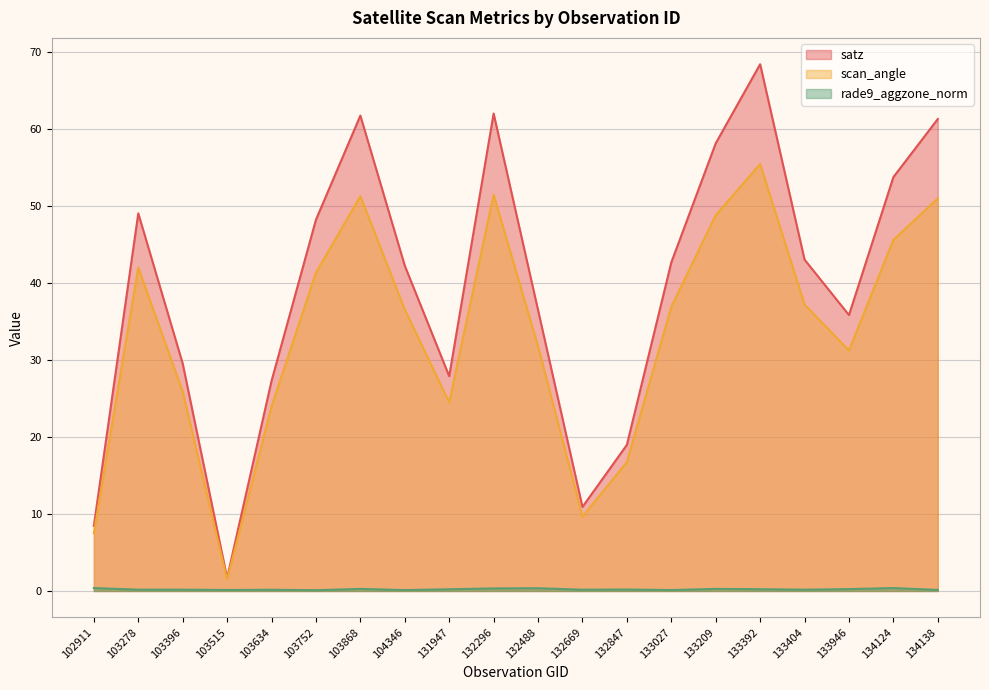

Reading left to right, list all the values displayed in this chart.

satz: 8.5	49.0	29.5	1.7	27.3	48.2	61.7	42.2	27.9	62.0	36.5	10.9	19.0	42.7	58.1	68.4	43.0	35.8	53.7	61.3
scan_angle: 7.5	42.0	25.9	1.5	23.9	41.3	51.3	36.5	24.5	51.4	31.8	9.7	16.7	36.9	48.8	55.4	37.2	31.2	45.6	51.0
rade9_aggzone_norm: 0.4	0.2	0.2	0.1	0.2	0.1	0.3	0.1	0.2	0.3	0.4	0.2	0.2	0.1	0.3	0.2	0.2	0.2	0.4	0.1